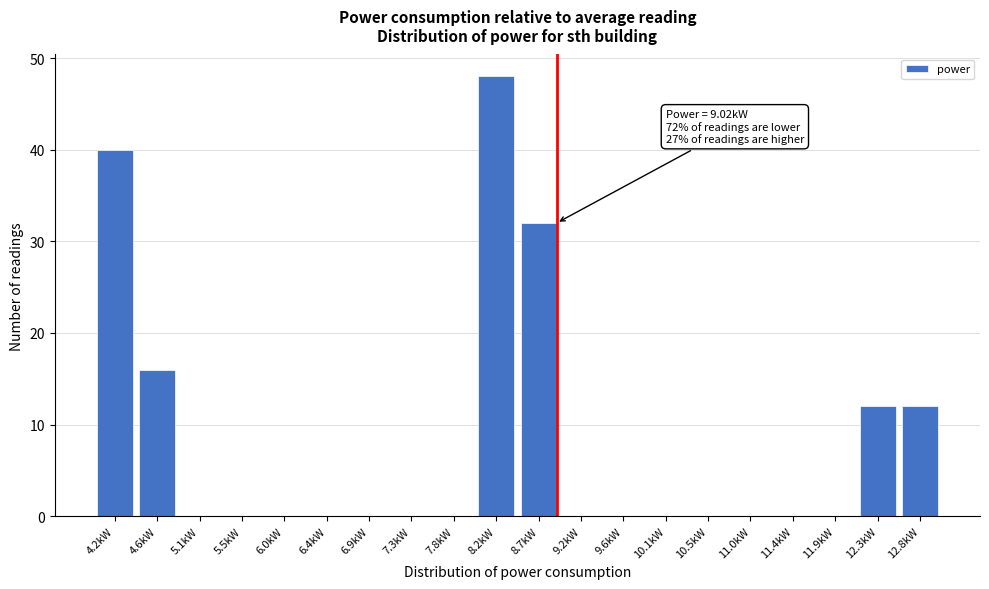

Reading left to right, list all the values displayed in this chart.

4.2kW=40	4.6kW=16	5.1kW=0	5.5kW=0	6.0kW=0	6.4kW=0	6.9kW=0	7.3kW=0	7.8kW=0	8.2kW=48	8.7kW=32	9.2kW=0	9.6kW=0	10.1kW=0	10.5kW=0	11.0kW=0	11.4kW=0	11.9kW=0	12.3kW=12	12.8kW=12